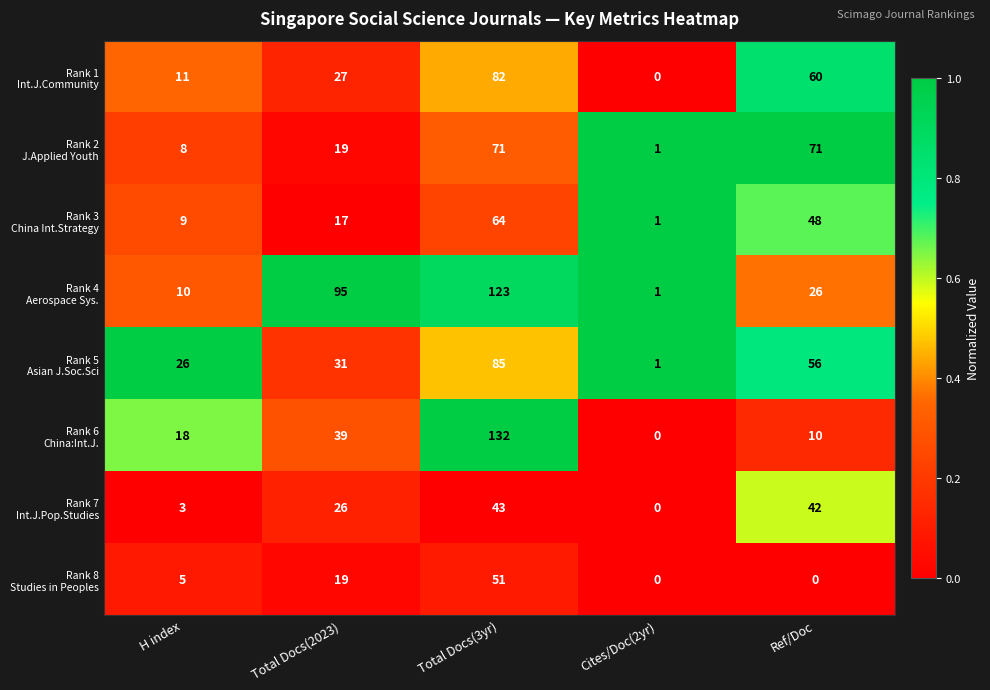

Count the number of categories in the chart.

5